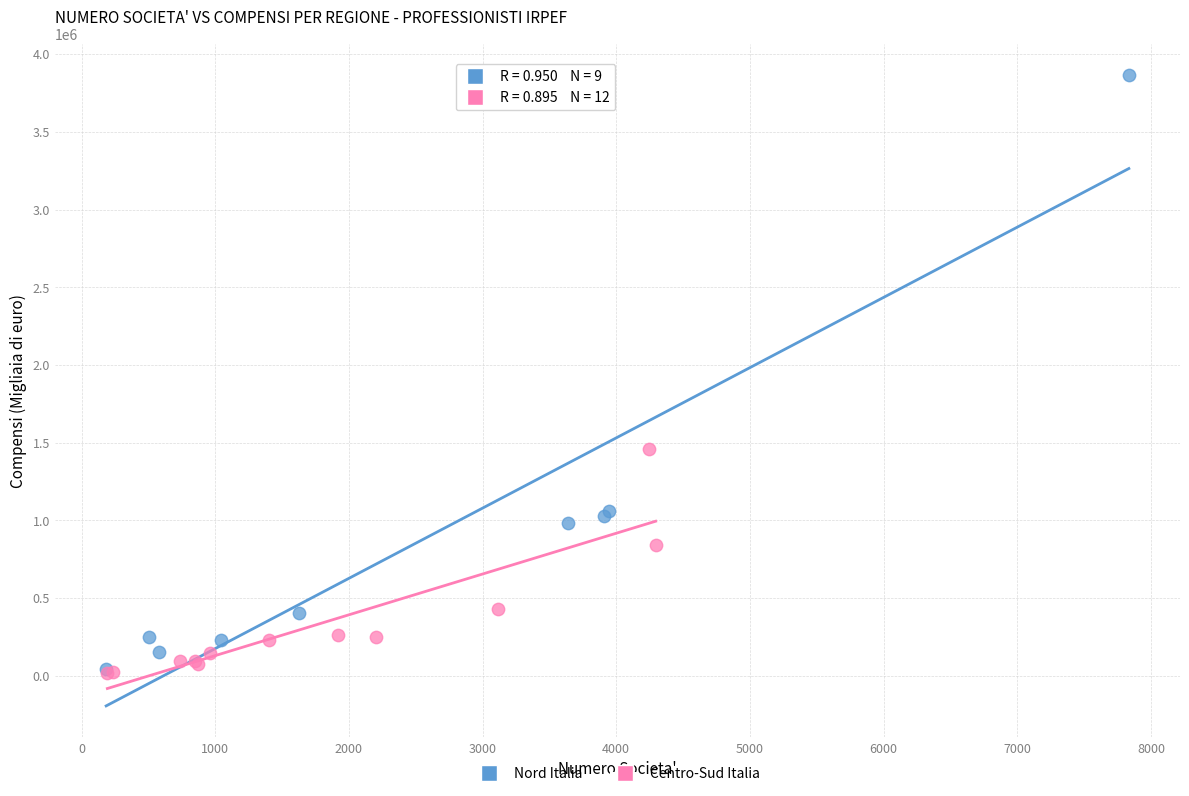

Which series has the largest Y range (max minus min)?

Nord Italia